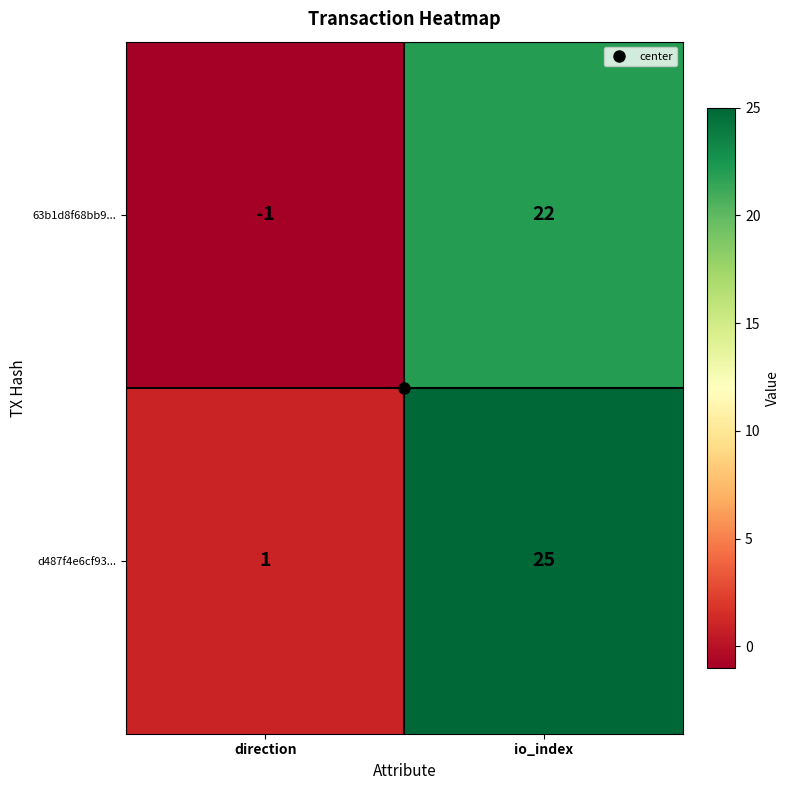

Is it true that d487f4e6cf93... equals 0 at direction?

False